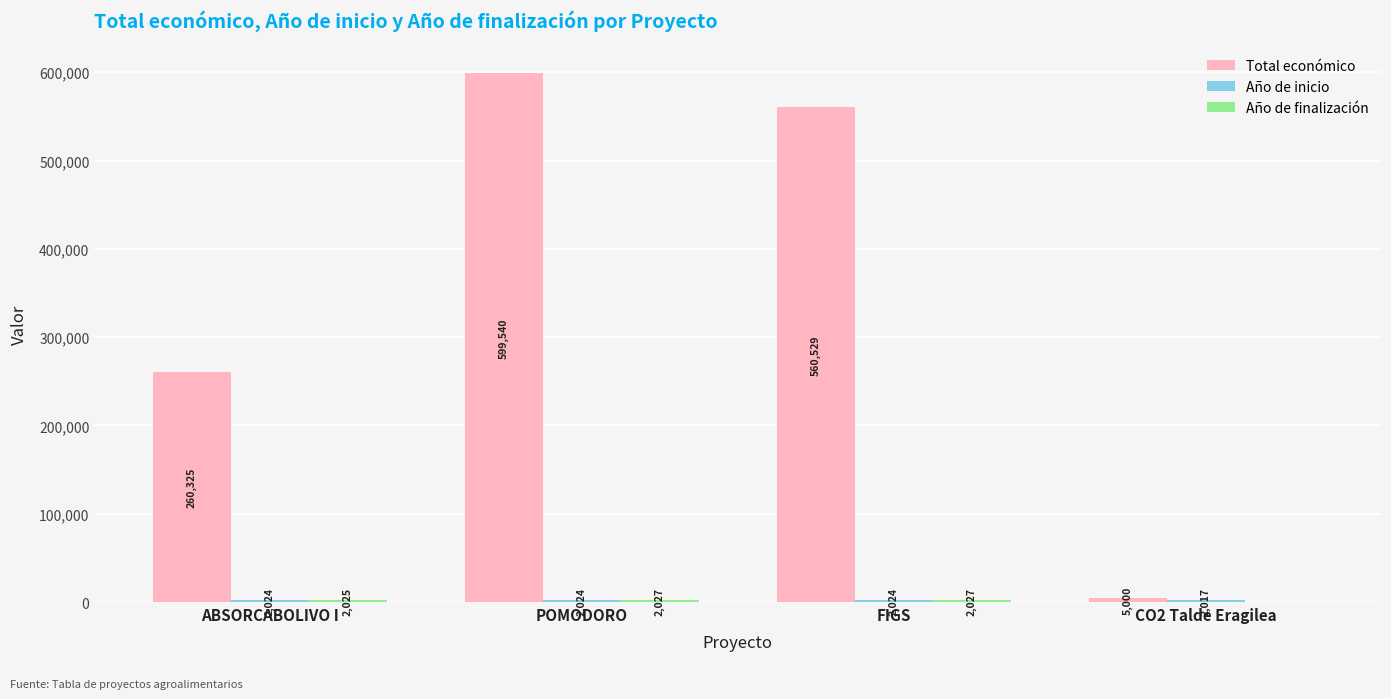

At which label does Total económico first exceed 560529?

POMODORO